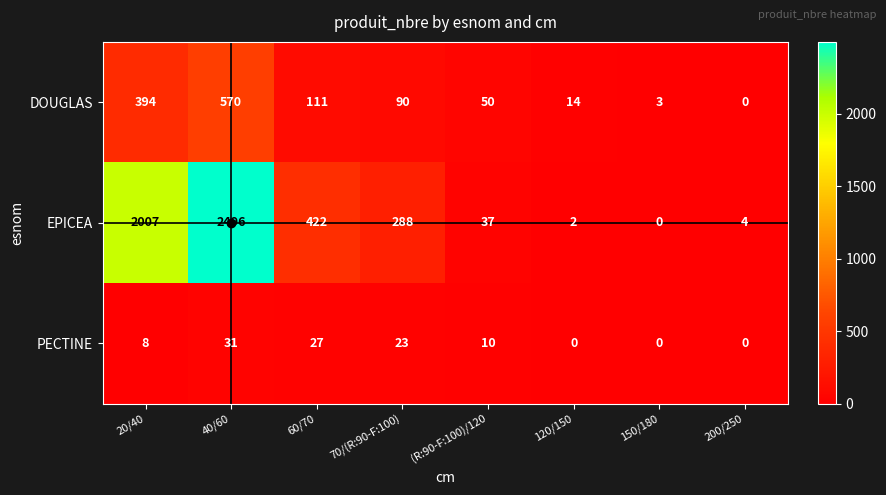

List the series in order of their peak value, lowest first.

PECTINE, DOUGLAS, EPICEA